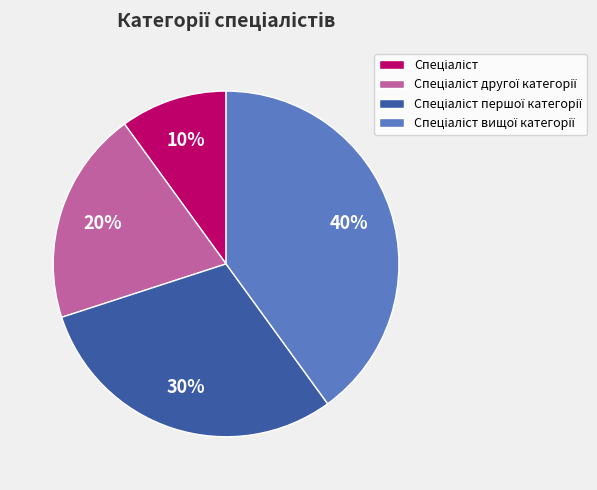

Is there any slice that represents more than half of the pie?

No